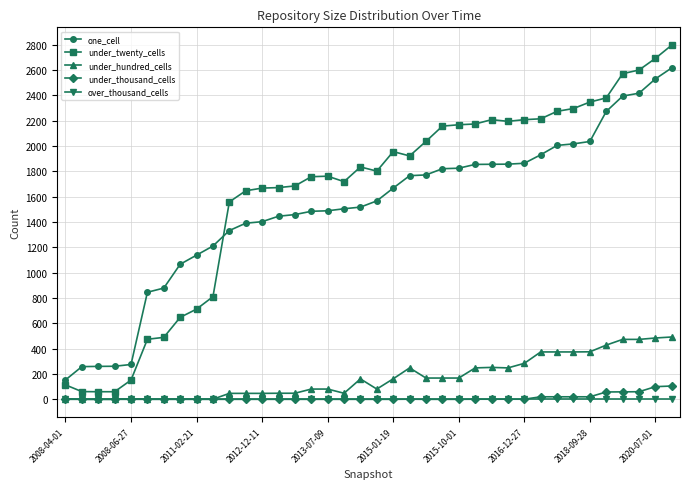

What is the maximum value for one_cell?

2616